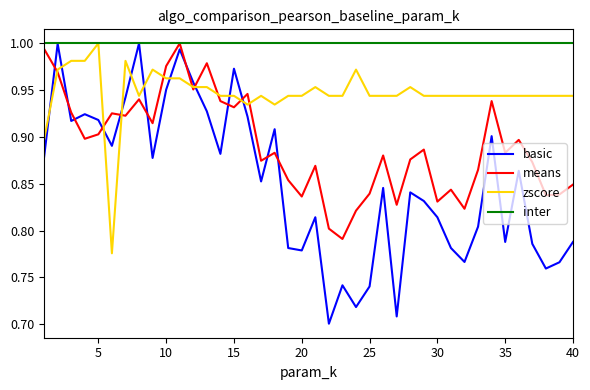

Which series has the largest range (max minus min)?

basic